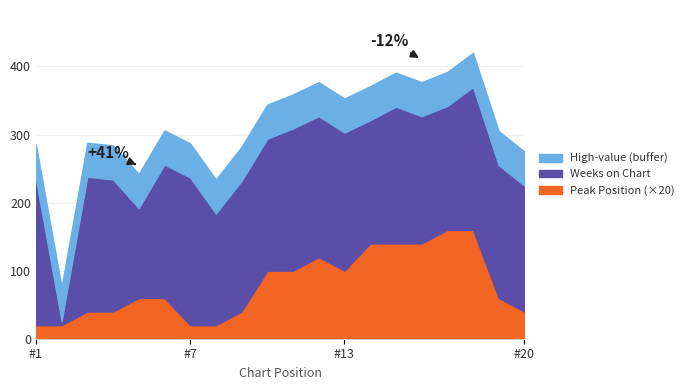

What value does the Peak Position series have at 10?

5